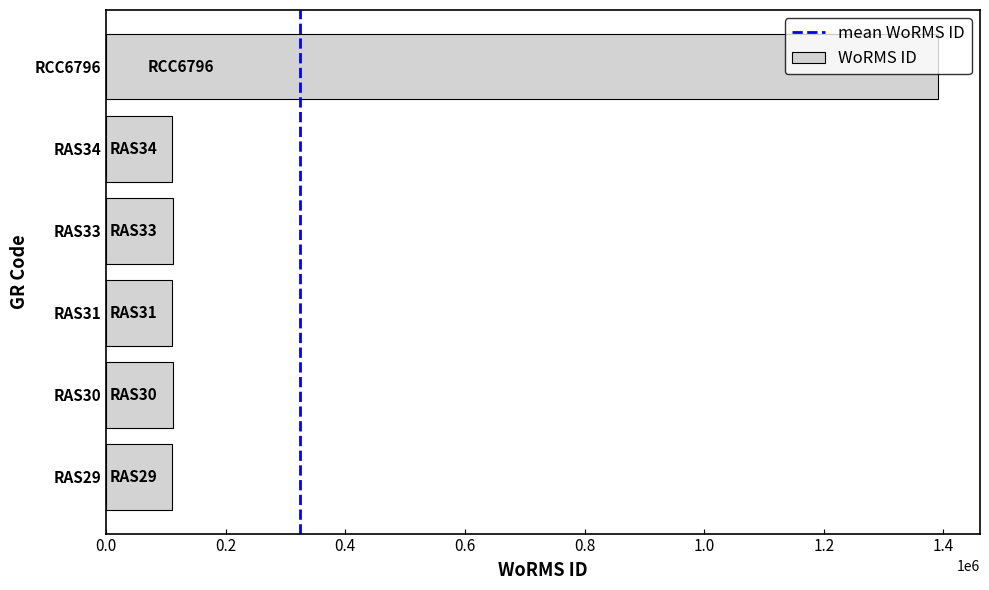

True or false: the data shows 63325 at RAS30.

False